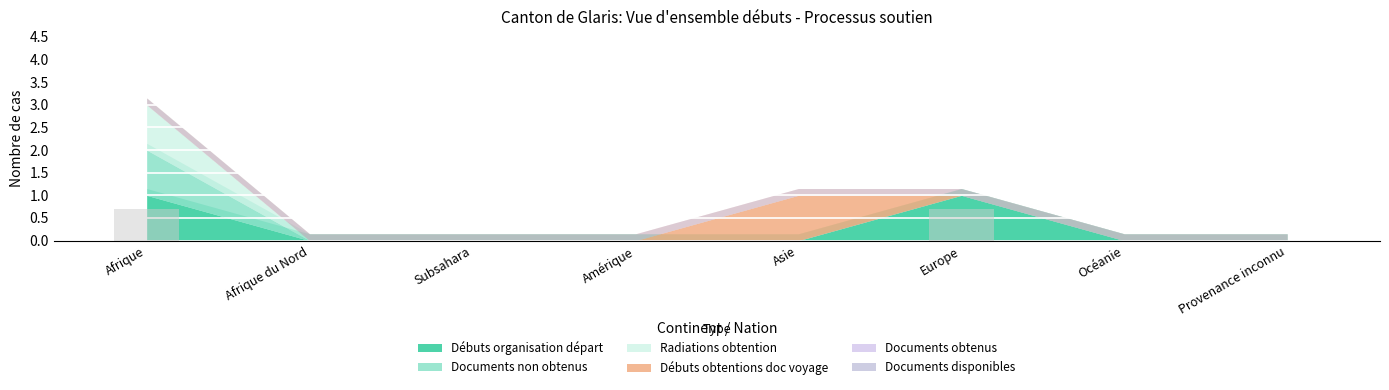

Are the bars horizontal?

No